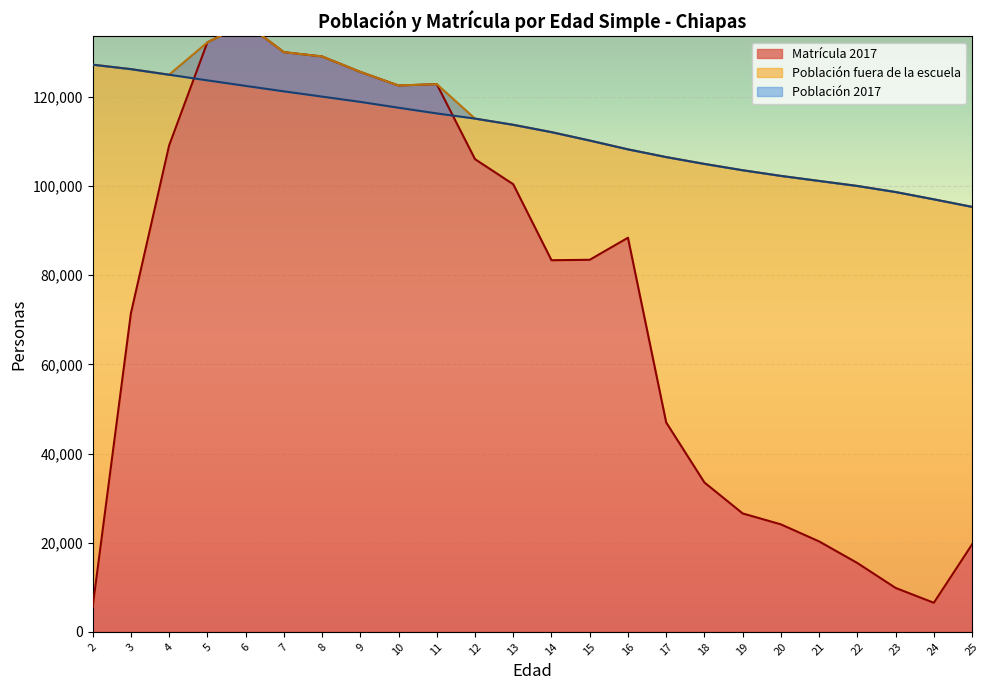

Where do Población 2017 and Matrícula 2017 first cross each other?

4 and 5